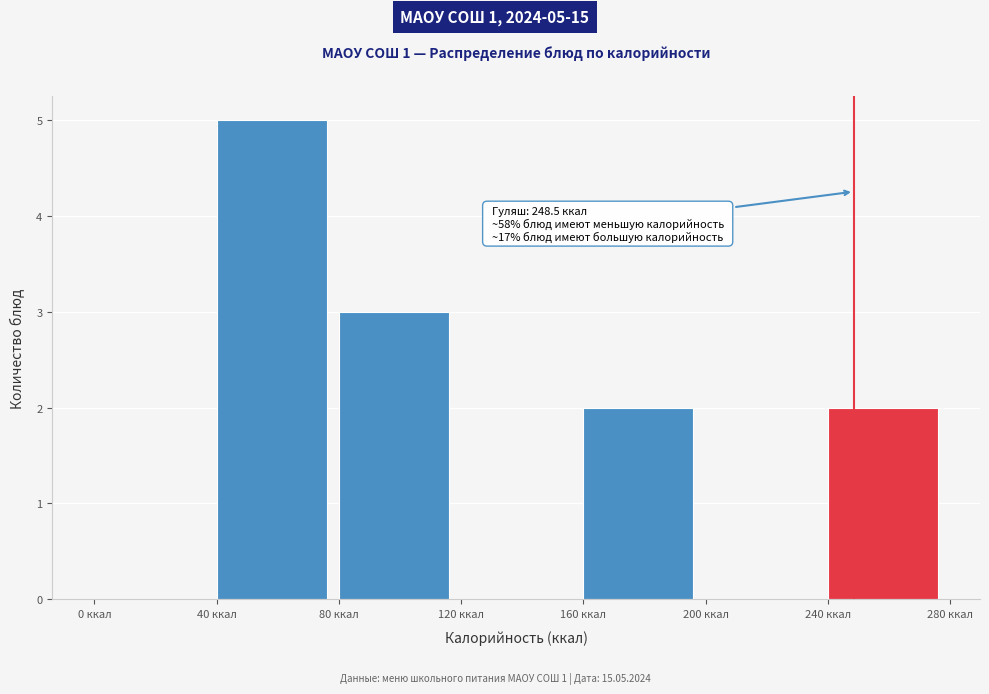

Which range on the x-axis has the tallest bar?

40 to 80